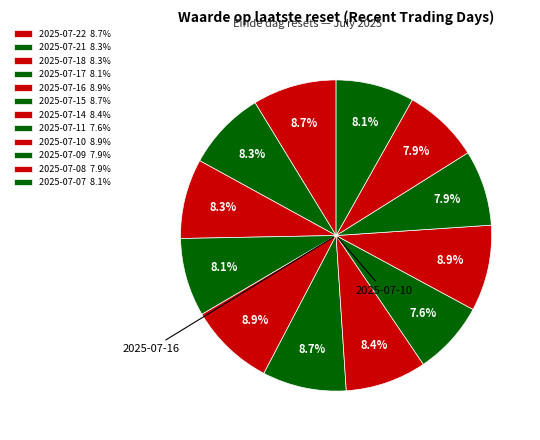

To the nearest percent, what percentage of the pie is 2025-07-16?

9%